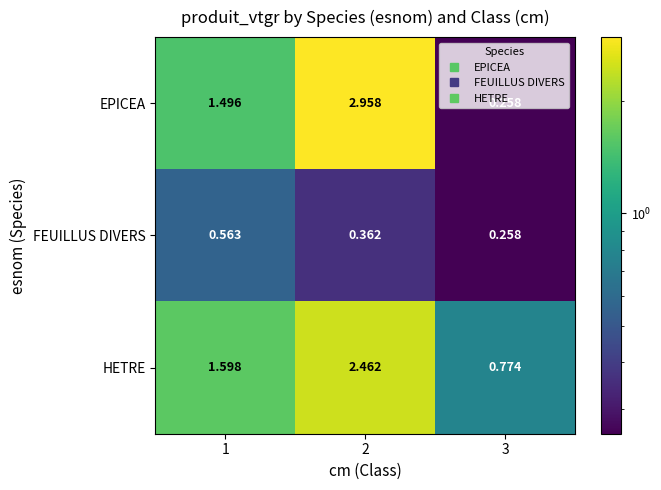

At 1, list the series in order from largest to smallest.

HETRE, EPICEA, FEUILLUS DIVERS